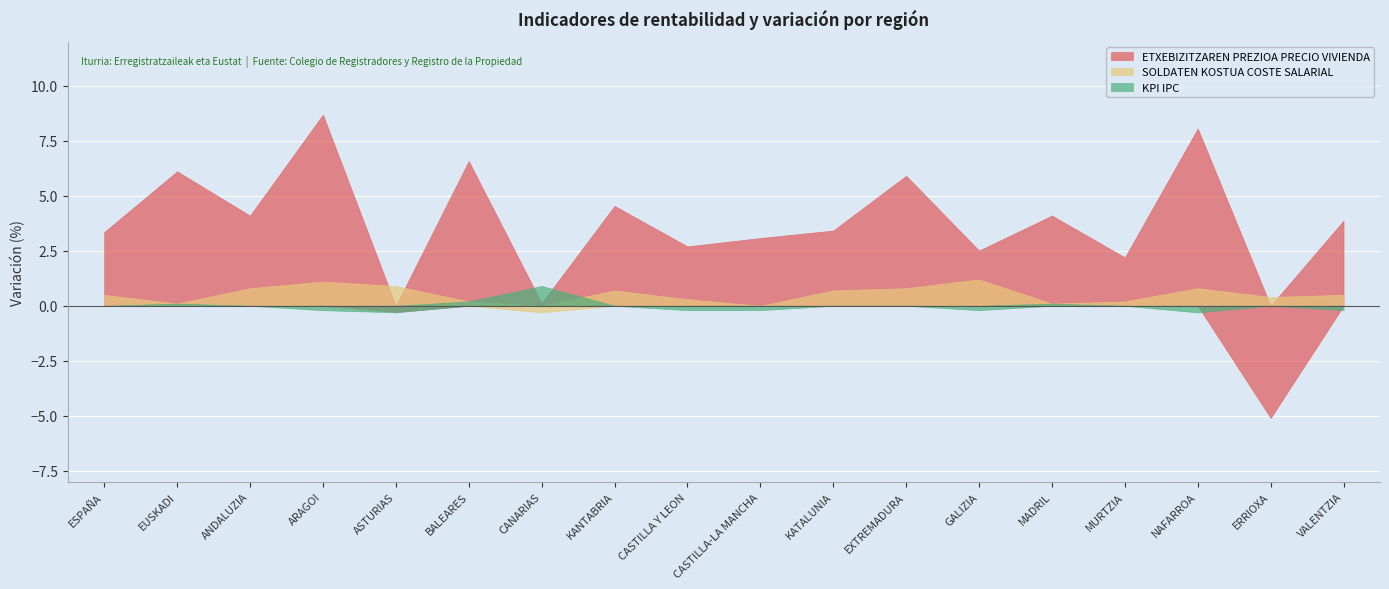

What position from the left is MADRIL?

14